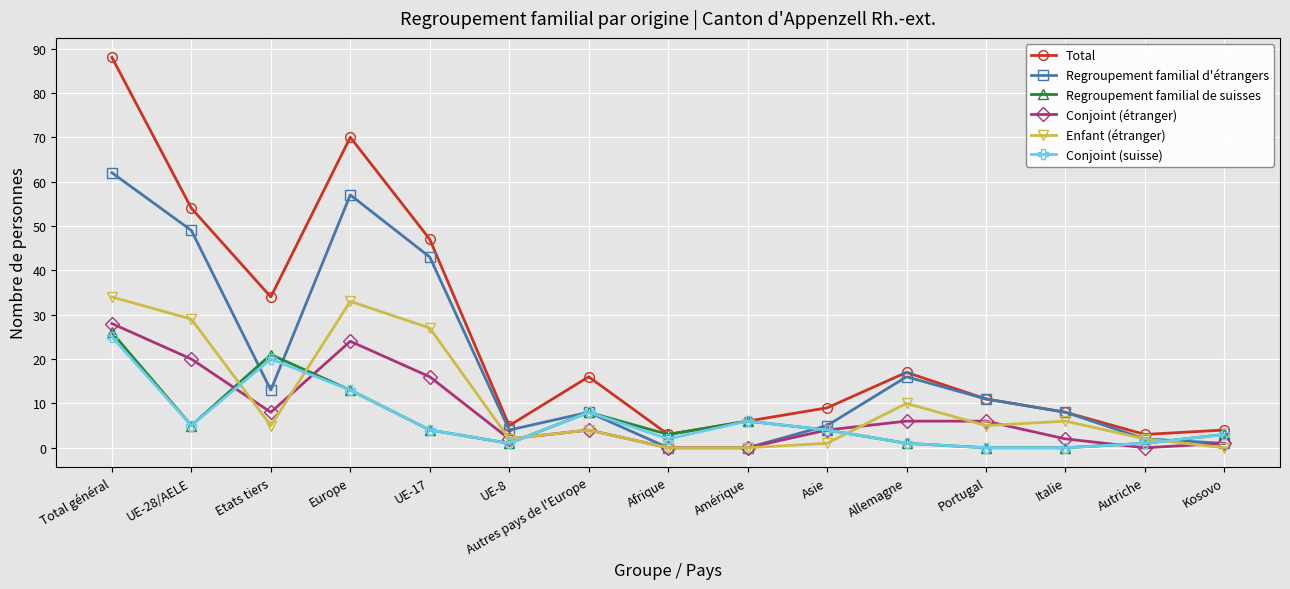

What is the greatest value displayed?

88